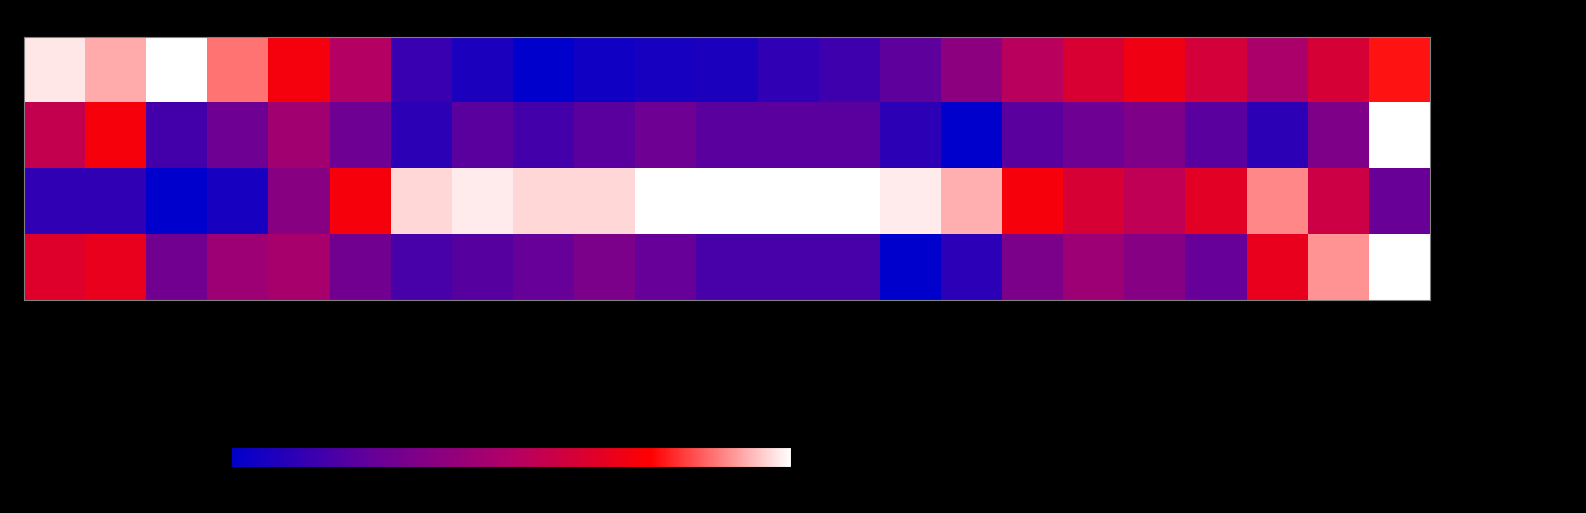

What is the greatest value displayed?

100.0